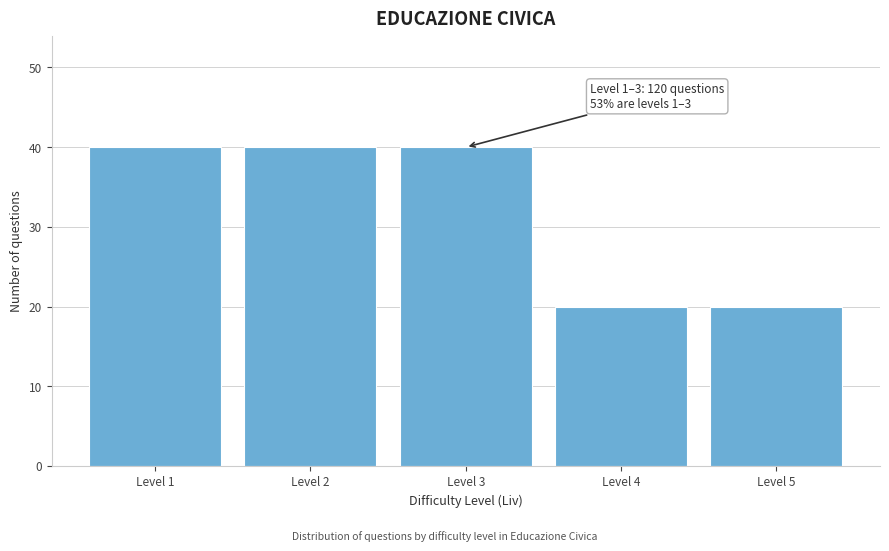

Reading left to right, list all the values displayed in this chart.

40	40	40	20	20